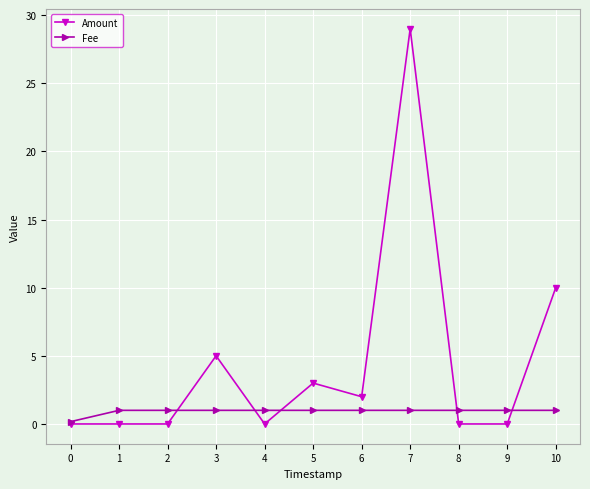

What is the value of the Fee point at the 5th from the left?

1.0